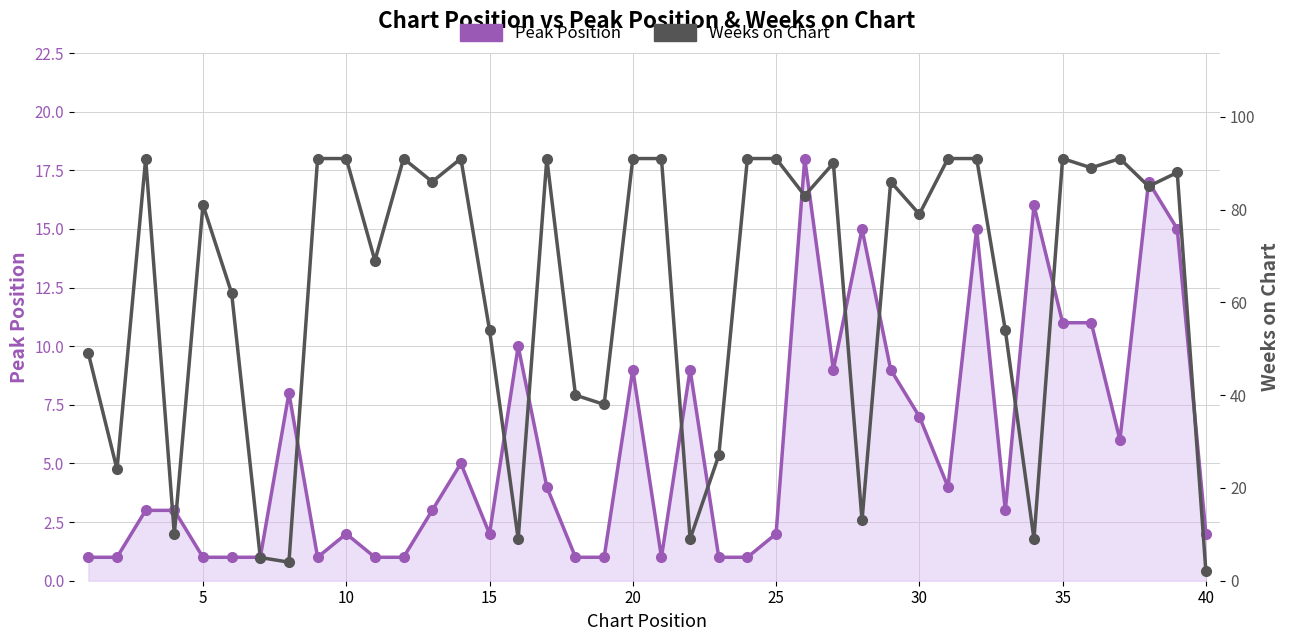

Reading left to right, what are all the values shown in this chart?

Peak Position: 1	1	3	3	1	1	1	8	1	2	1	1	3	5	2	10	4	1	1	9	1	9	1	1	2	18	9	15	9	7	4	15	3	16	11	11	6	17	15	2
Weeks on Chart: 49	24	91	10	81	62	5	4	91	91	69	91	86	91	54	9	91	40	38	91	91	9	27	91	91	83	90	13	86	79	91	91	54	9	91	89	91	85	88	2